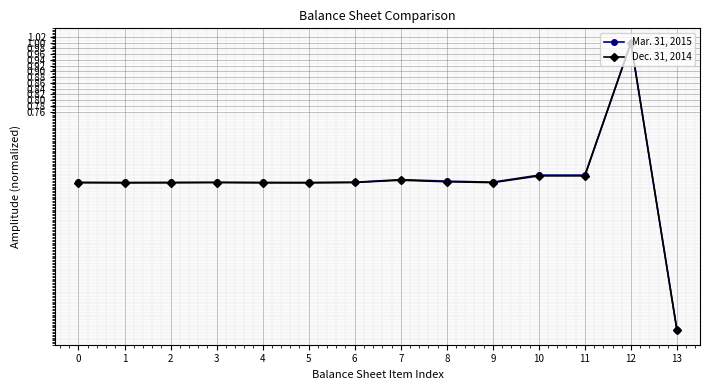

The Mar. 31, 2015 series shows 0.8 at 0. True or false?

False